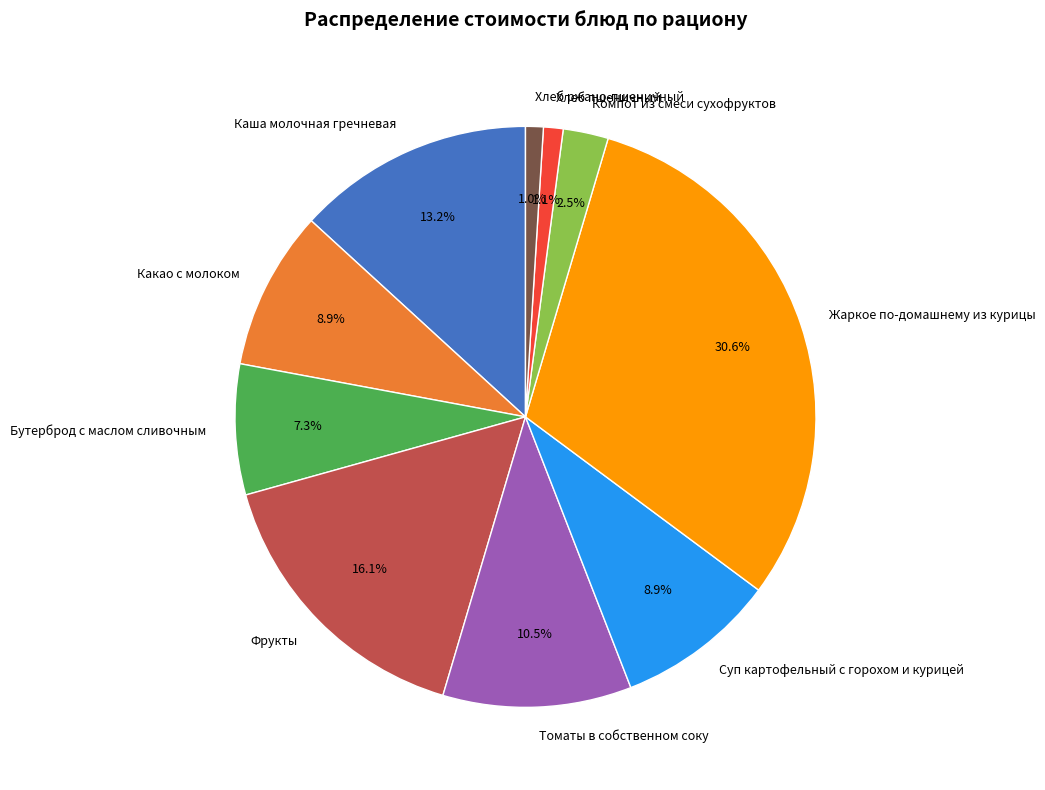

What is the largest slice in the pie chart?

Жаркое по-домашнему из курицы